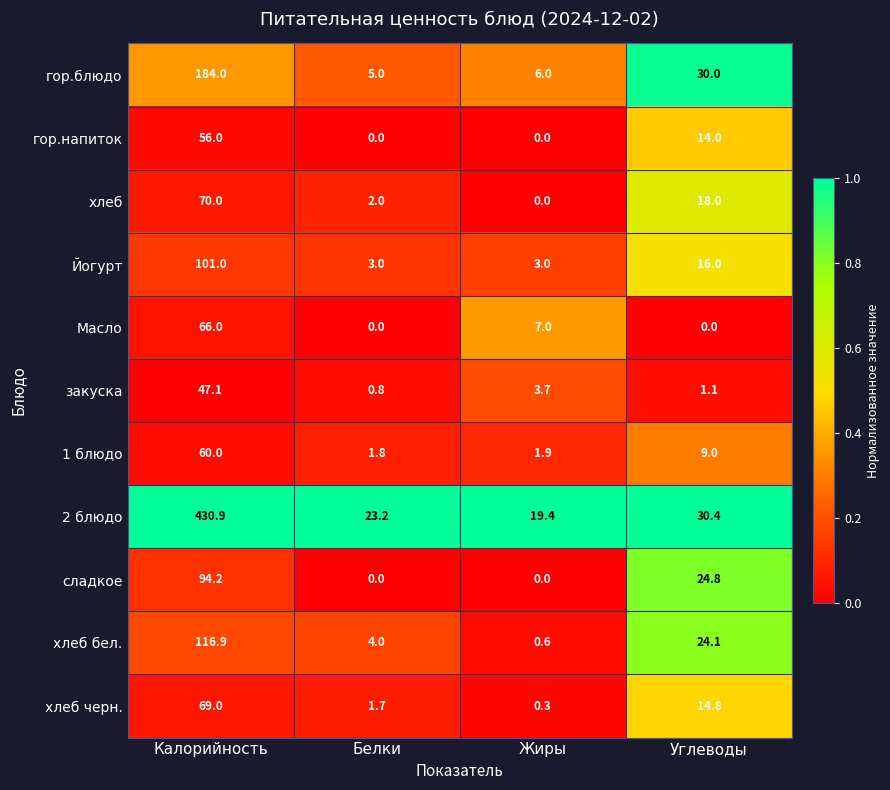

Is it true that гор.напиток equals 0.0 at Белки?

True